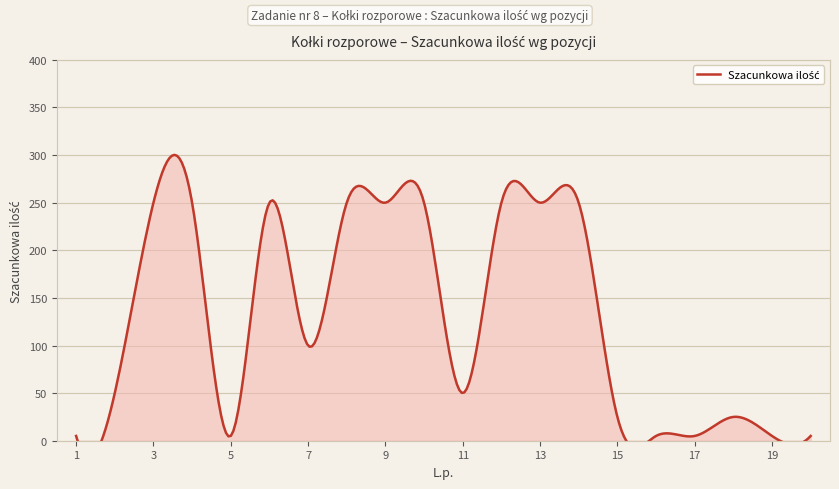

What is the difference between the values at 20 and 2?

45